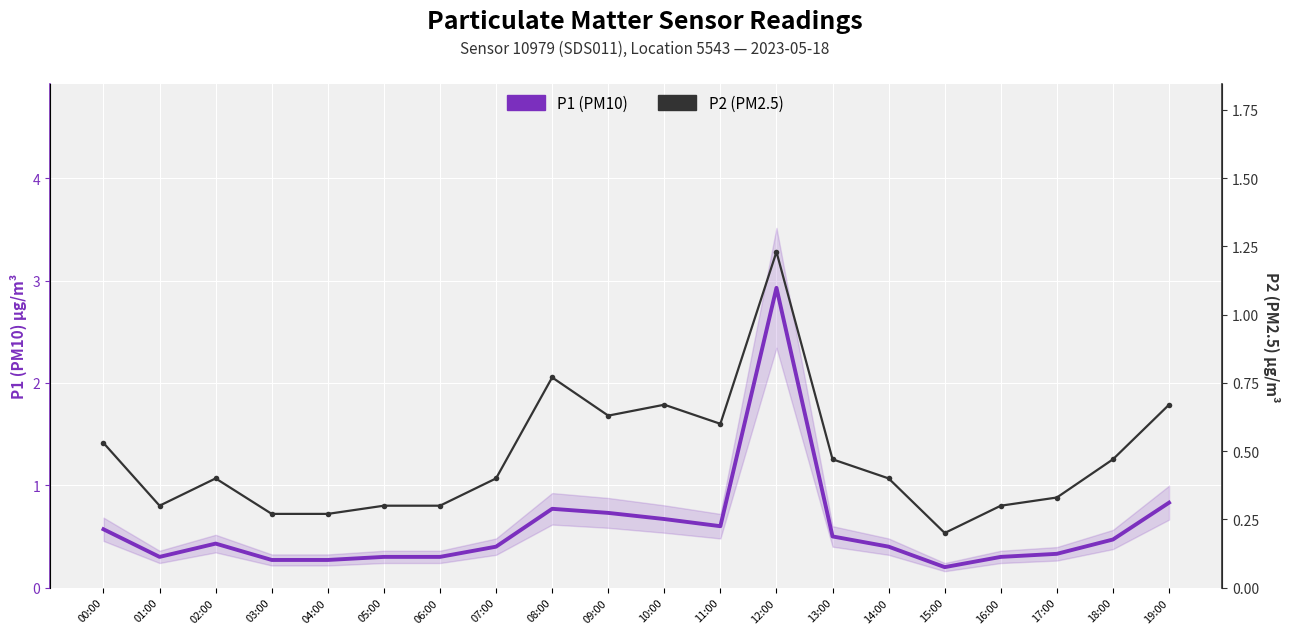

Which series has the widest spread of values?

P1 (PM10)